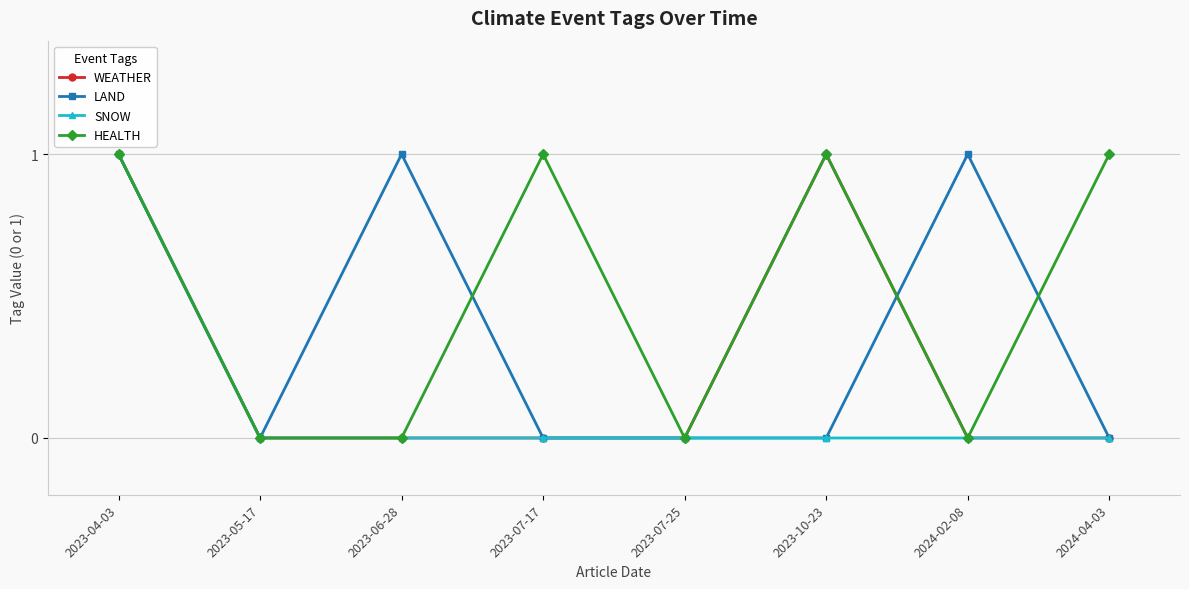

Rank the series by their average value, from lowest to highest.

SNOW, WEATHER, LAND, HEALTH